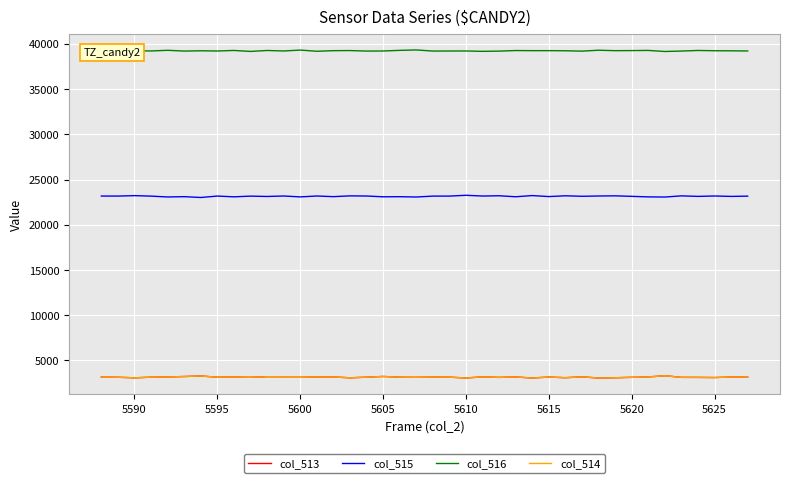

Which series has the largest total across all categories?

col_516